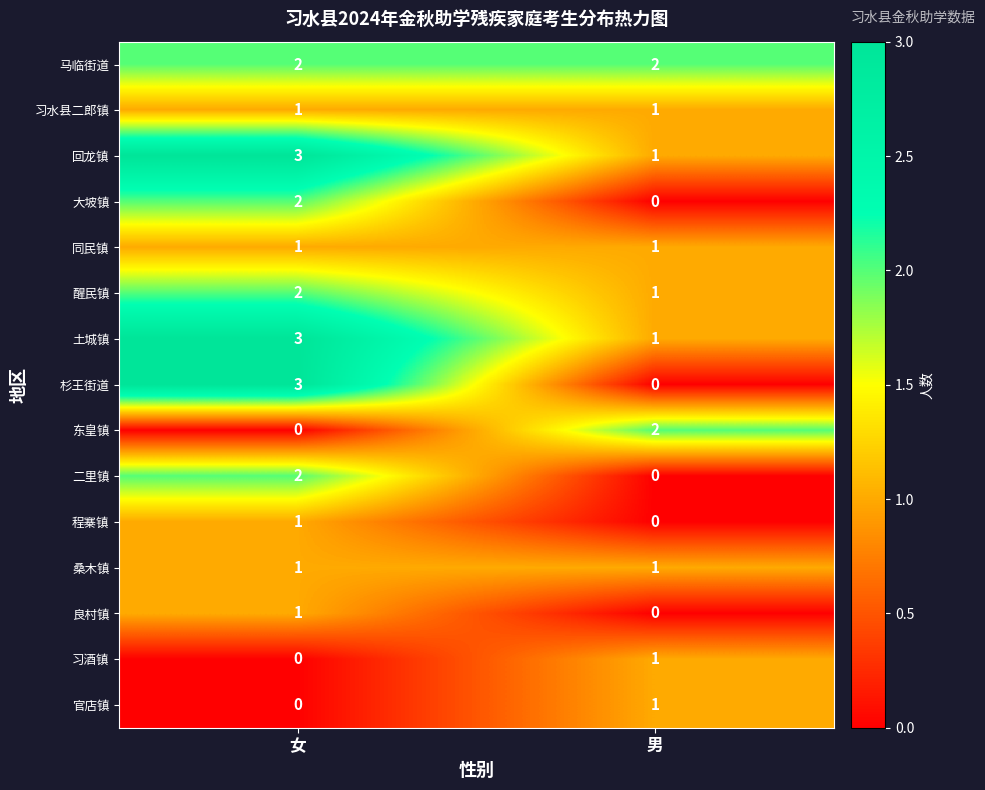

How many distinct data groups are displayed?

15